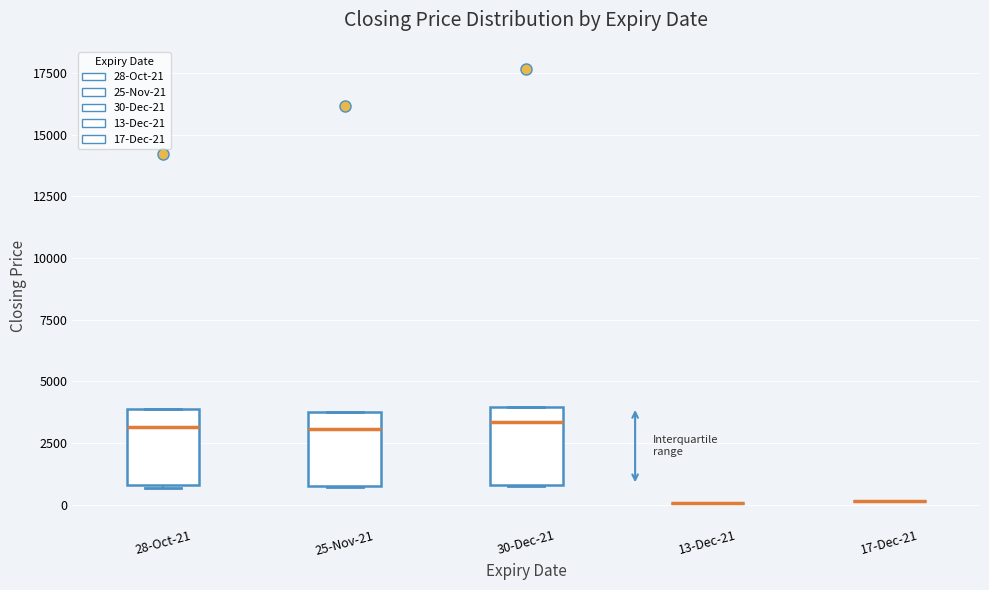

Reading left to right, transcribe this box plot: for each box, give where its median line is, the range the box spans, and where its two whiskers end, as read against the y-axis. The values are not printed on the chart, so give them approximately, as read against the axis.

28-Oct-21: median 3000, box 1000 to 4000, whiskers 500 to 4000
25-Nov-21: median 3000, box 1000 to 3500, whiskers 500 to 3500
30-Dec-21: median 3500, box 1000 to 4000, whiskers 1000 to 4000
13-Dec-21: box collapsed to a line at 0, whiskers 0 to 0
17-Dec-21: box collapsed to a line at 0, whiskers 0 to 0